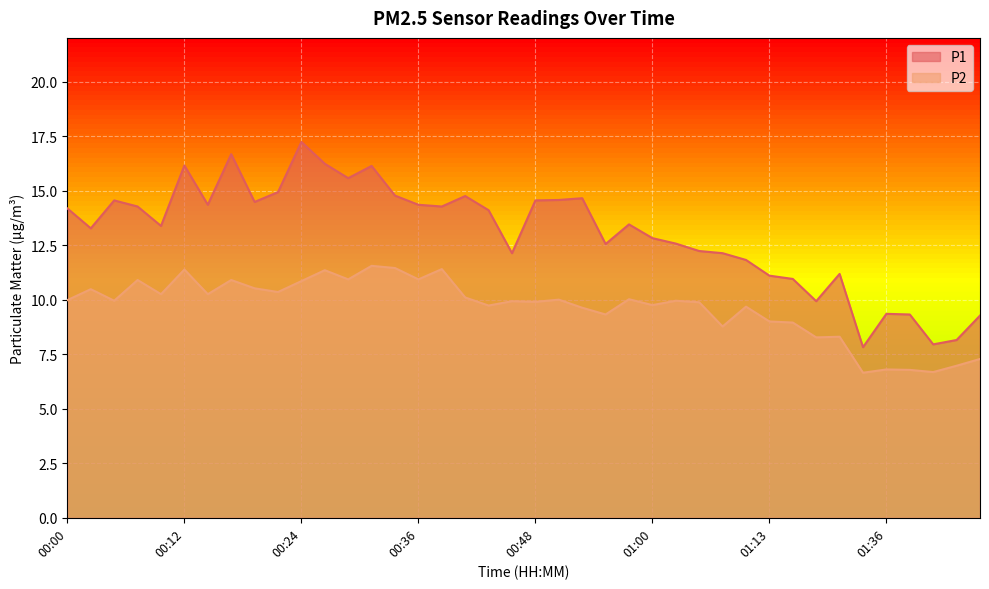

True or false: P1 has more than 0 points higher than both neighbors.

True